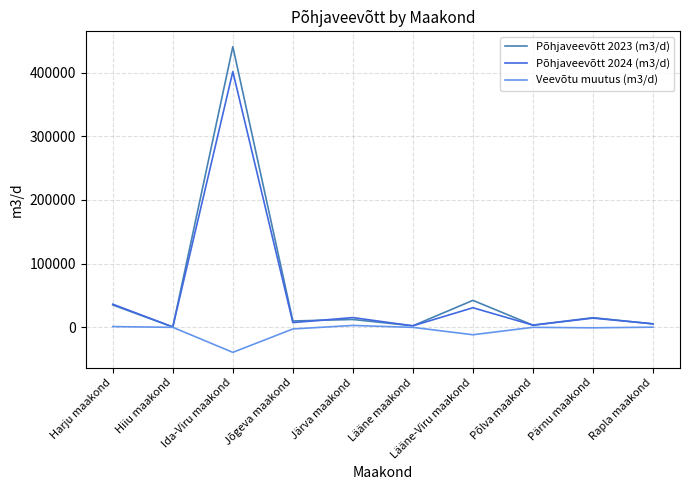

List the series in order of their peak value, lowest first.

Veevõtu muutus (m3/d), Põhjaveevõtt 2024 (m3/d), Põhjaveevõtt 2023 (m3/d)